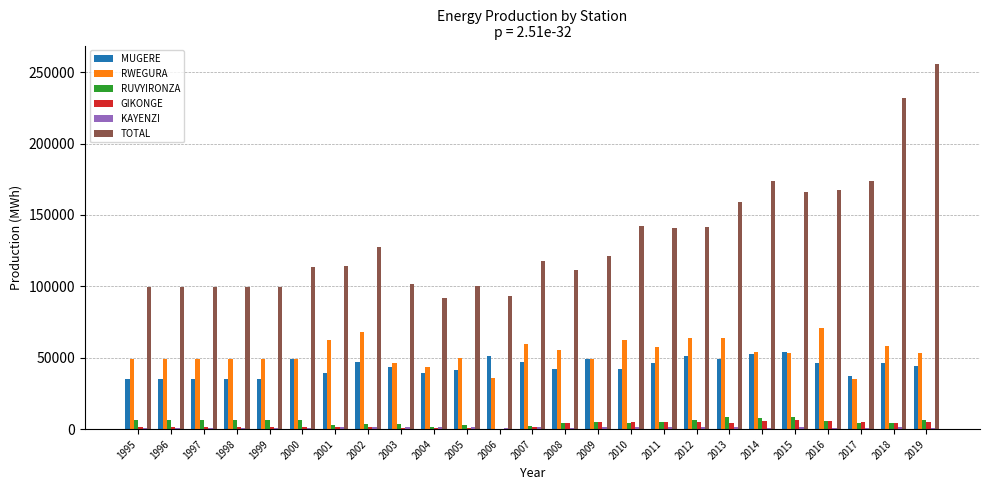

What is the sum of all GIKONGE values?

78252.9